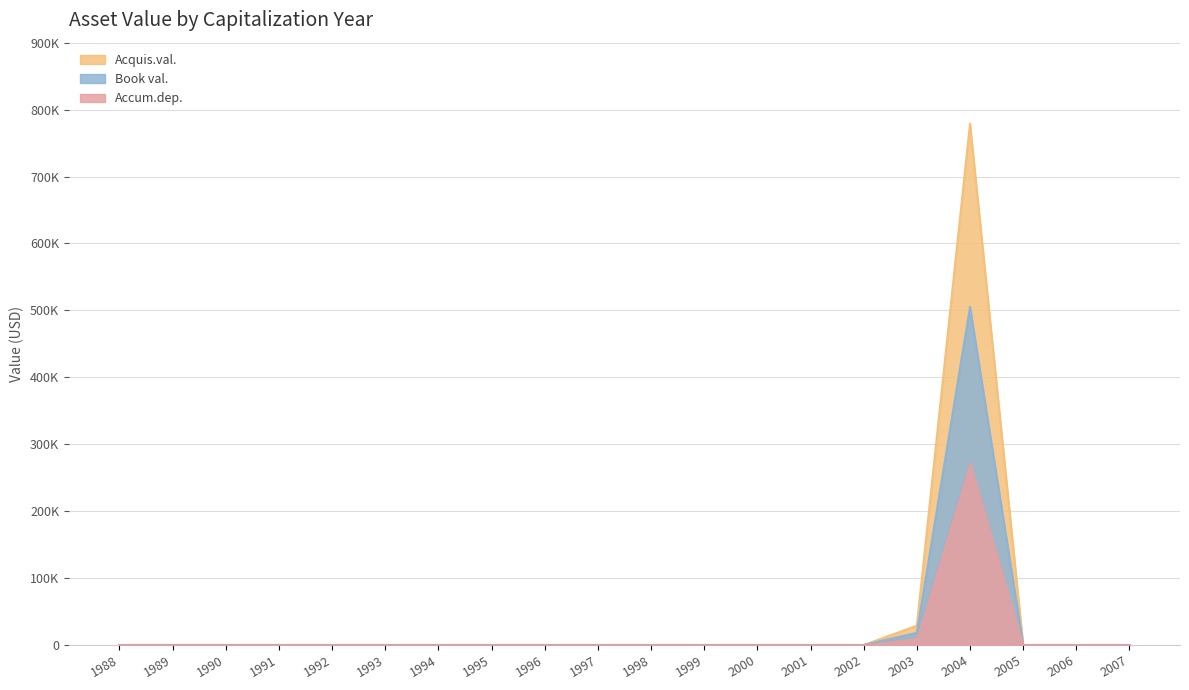

Where is the first local maximum for Accum.dep.?

2004